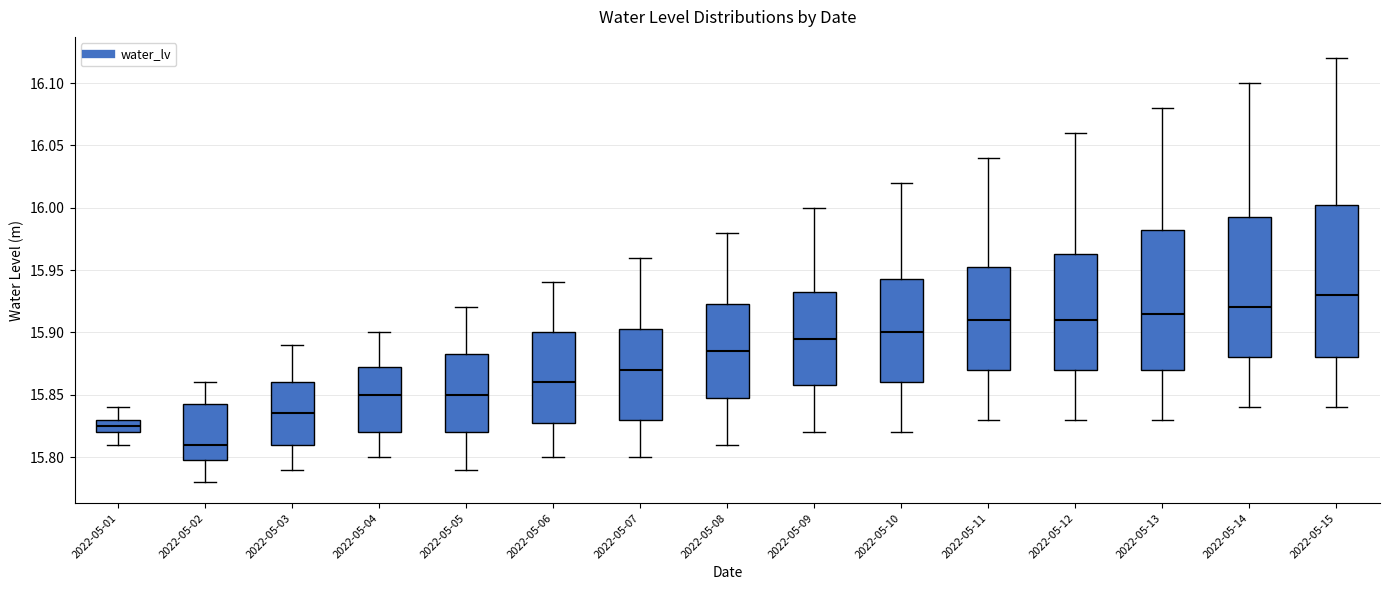

Where does the lower whisker of the box for 2022-05-05 end on the y-axis? The values are not printed on the chart, so give them approximately, as read against the axis.

15.790